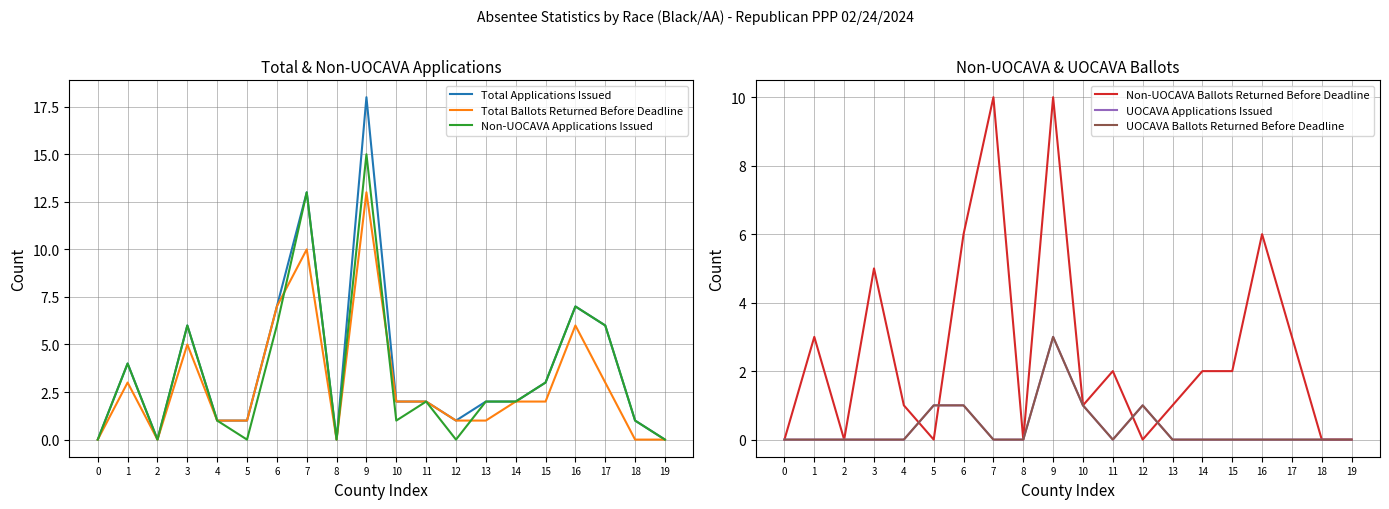

In Non-UOCAVA Ballots Returned Before Deadline, how many points are lower than both neighbors (excluding endpoints)?

5